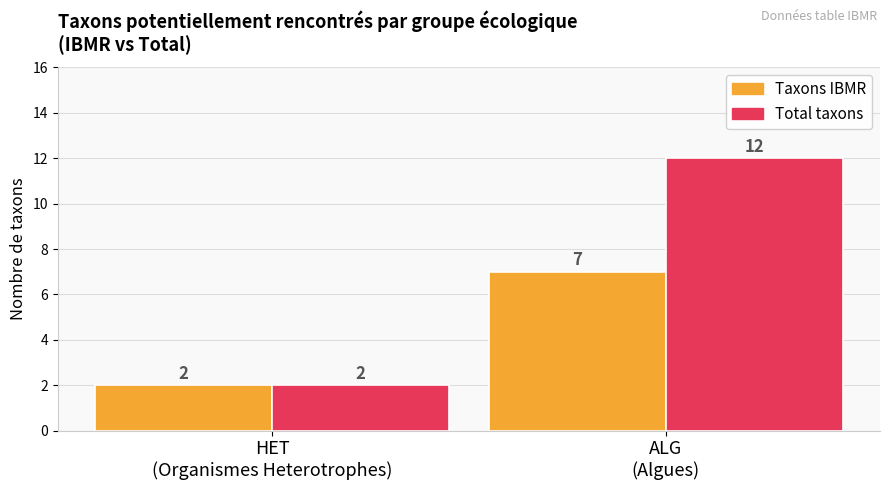

What are all the series names shown in the legend?

Taxons IBMR, Total taxons